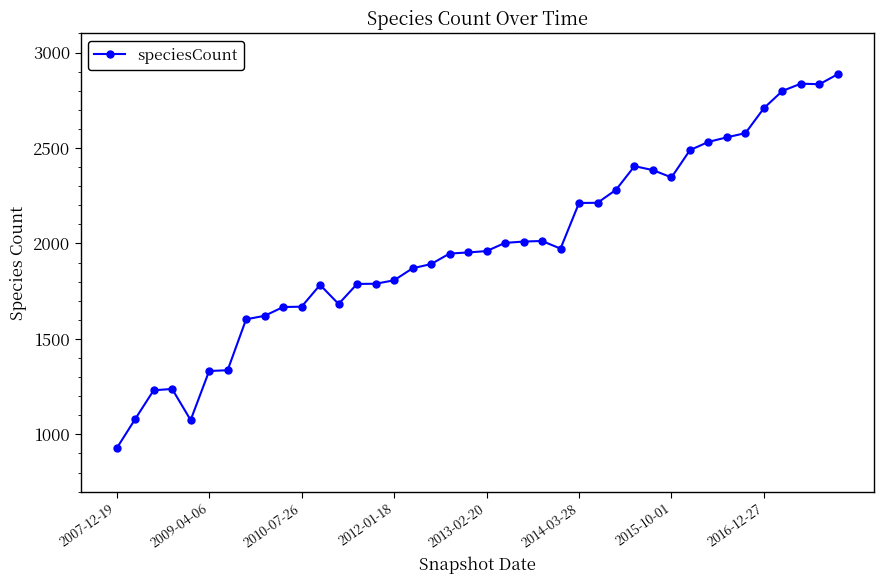

What is the sum of all values?

79312